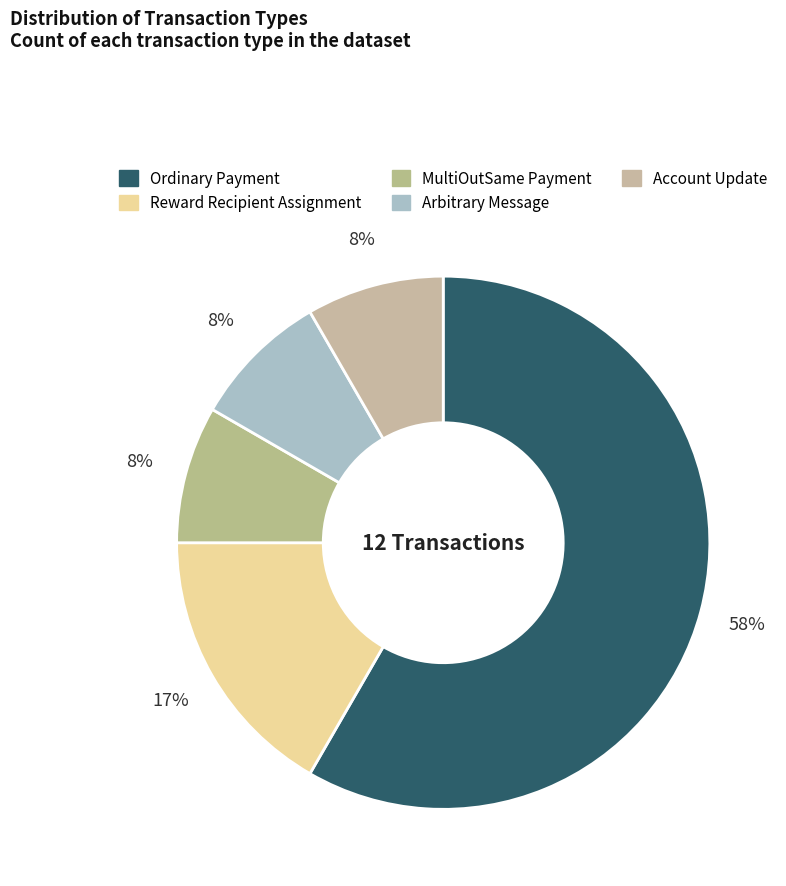

How many slices are in this pie chart?

5